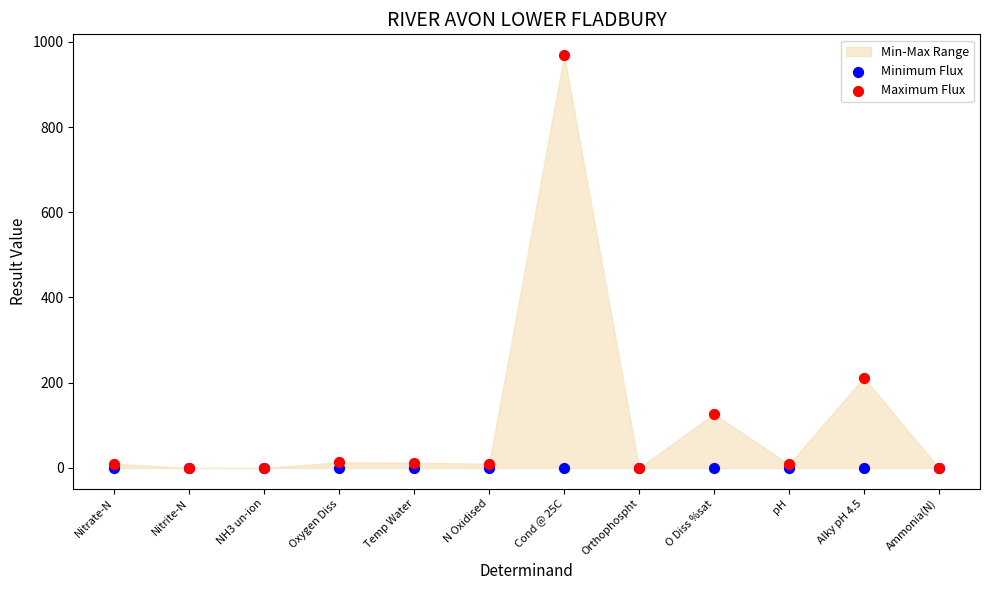

In the Maximum Flux series, what Y value is closest to 484?

212.0